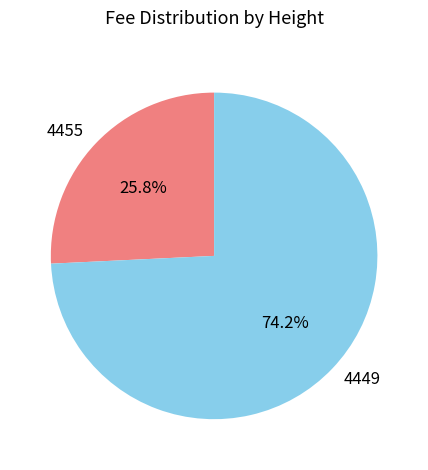

What percentage is NOT represented by 4449?

25.8%